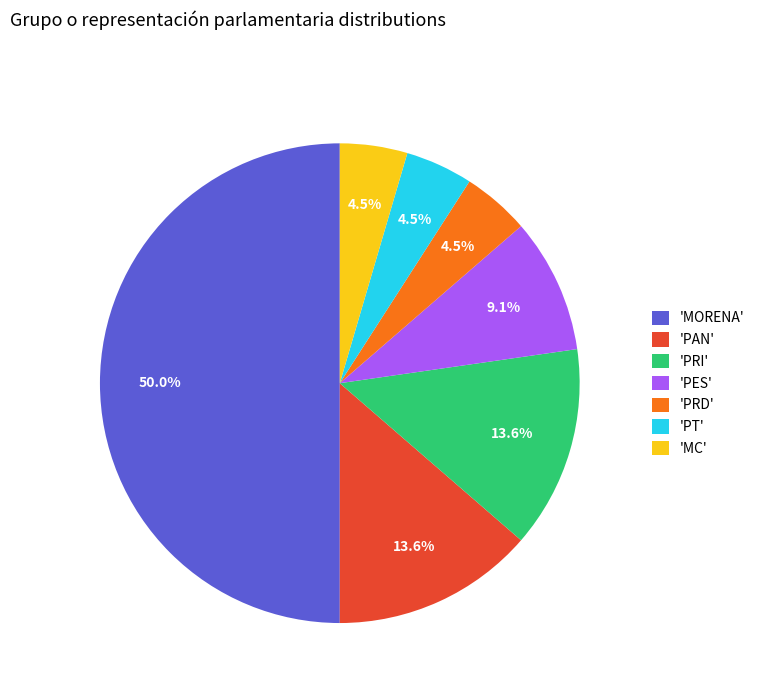

How many slices are in this pie chart?

7